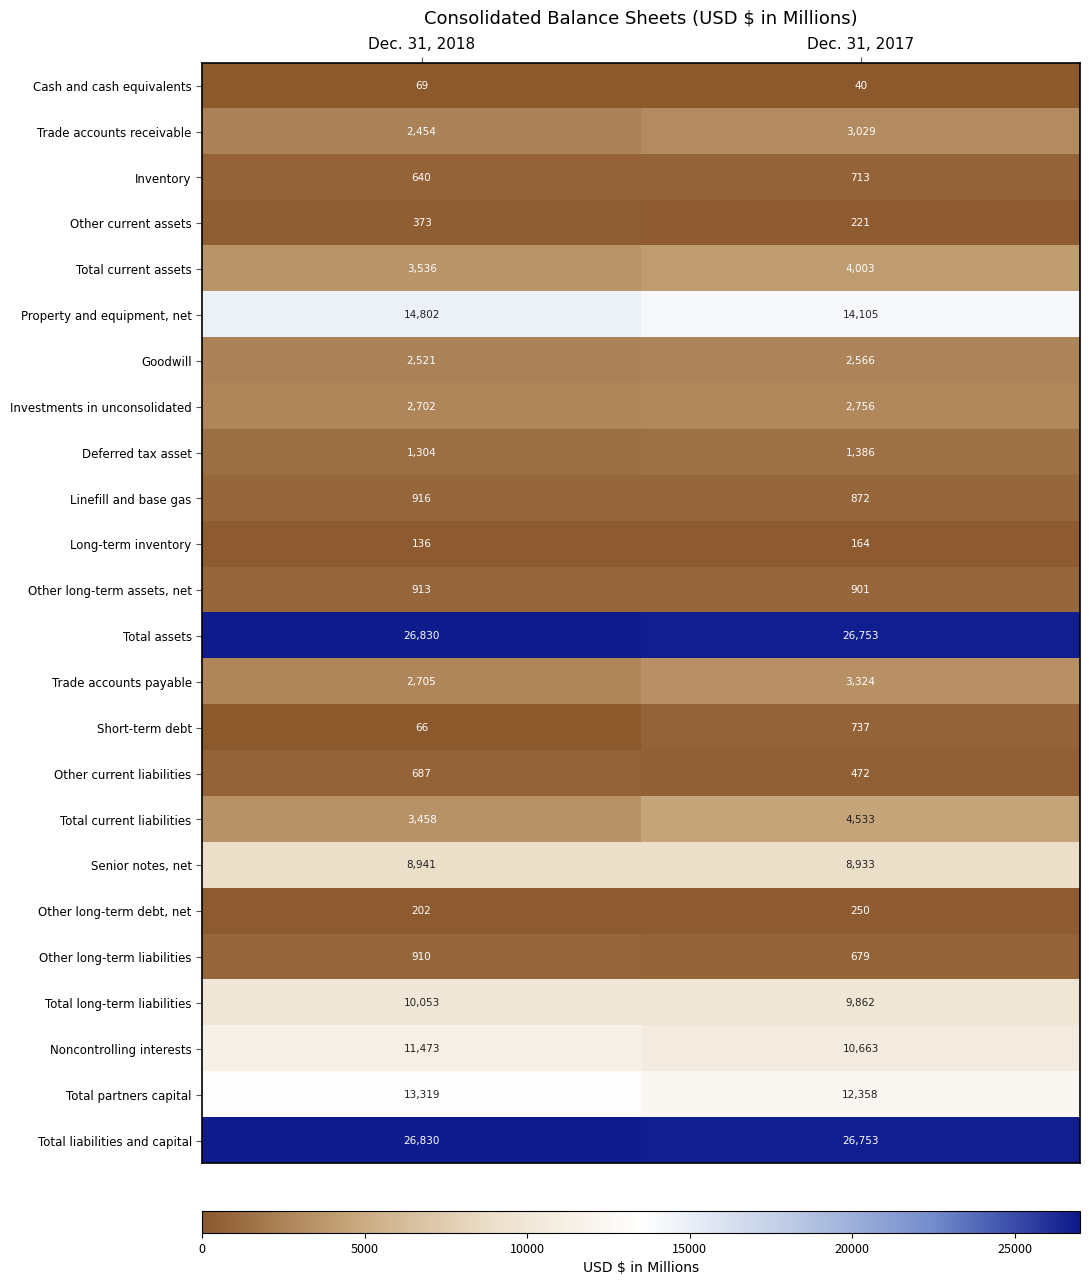

What is the difference between the highest and lowest values at Dec. 31, 2017?

26713